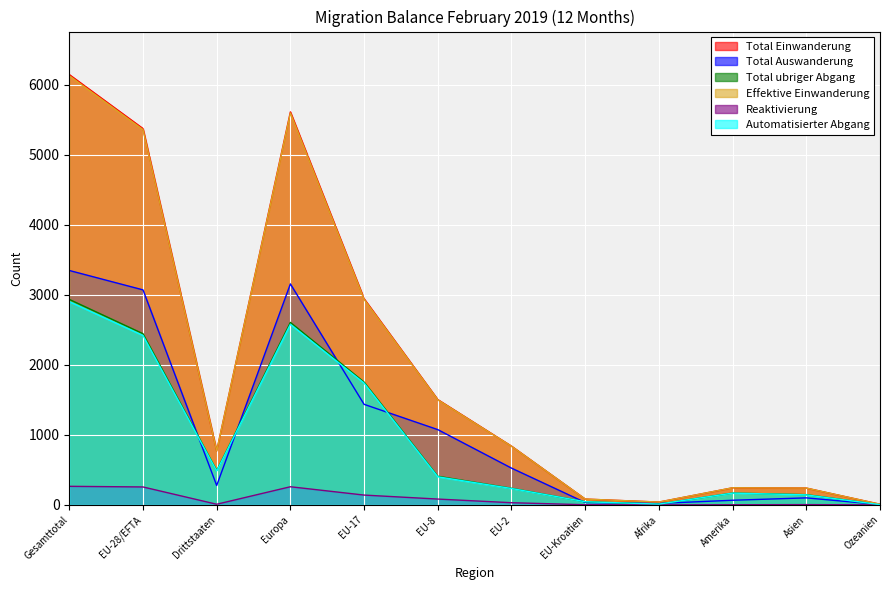

Which series has the largest total across all categories?

Total Einwanderung